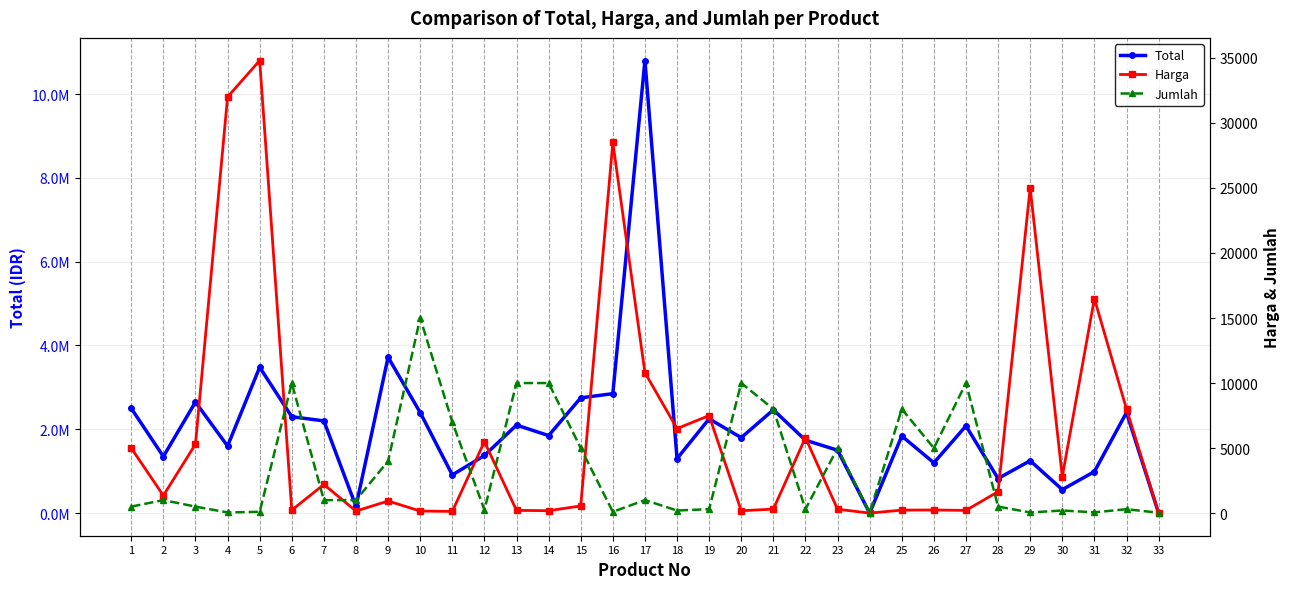

What are all the series names shown in the legend?

Total, Harga, Jumlah